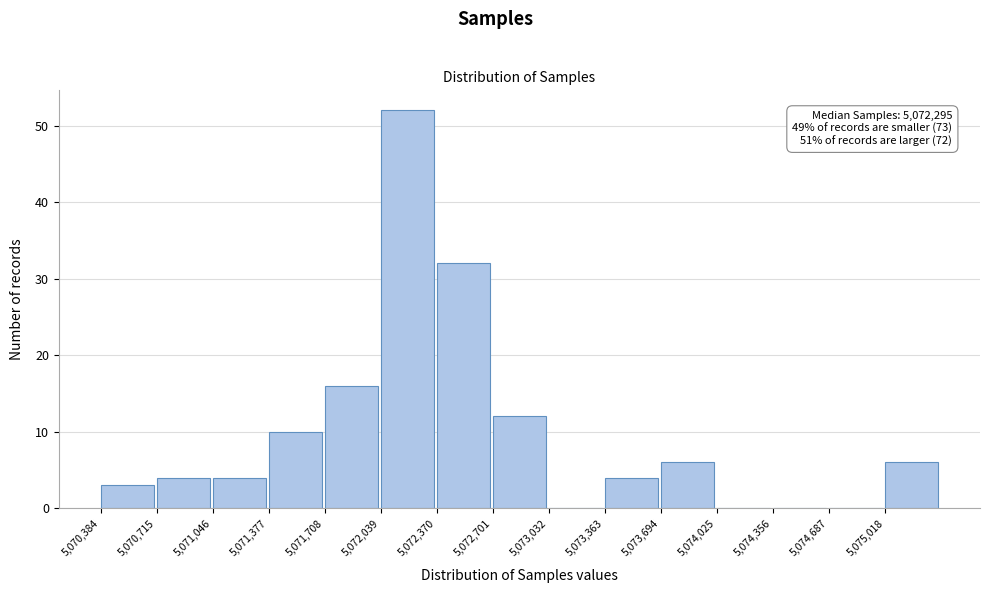

Over which range of the x-axis is the bar tallest?

5072050 to 5072350